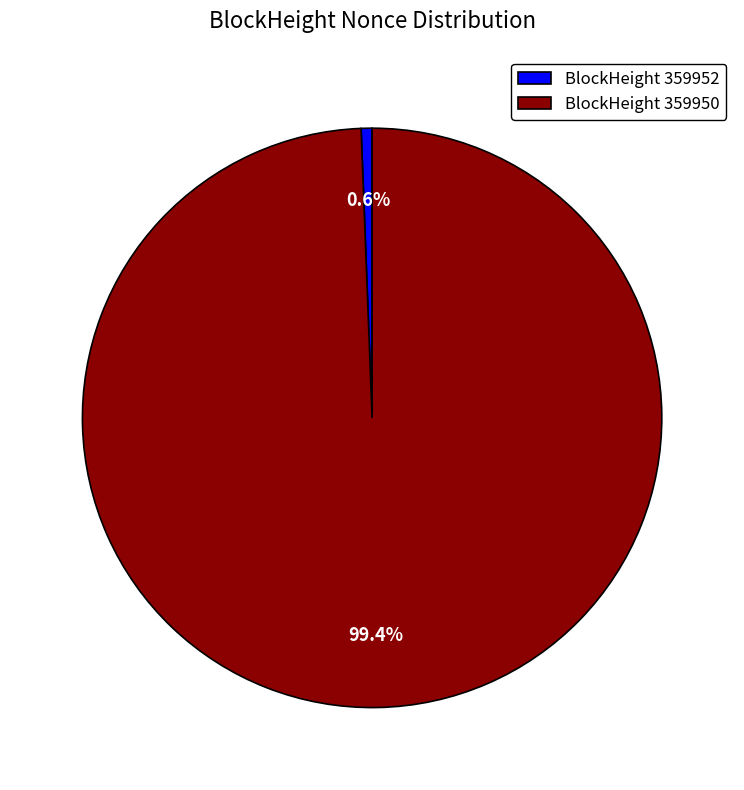

Count the number of slices in the pie.

2